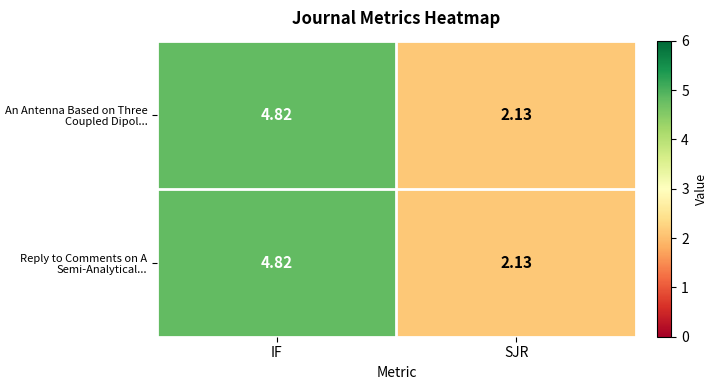

List the labels in order of Reply to Comments on A Semi-Analytical... value, smallest first.

SJR, IF